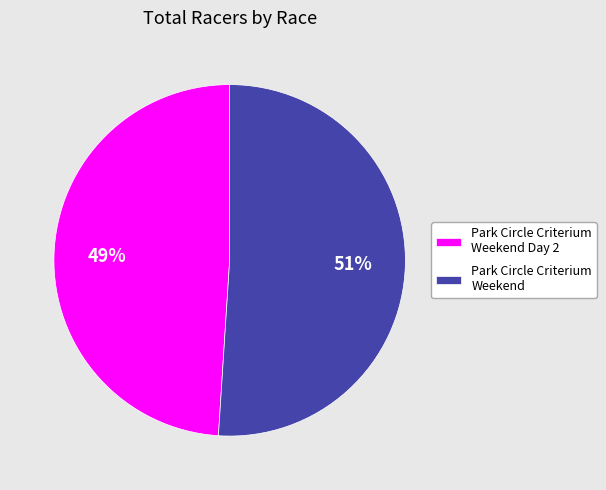

True or false: Park Circle Criterium Weekend accounts for 51% of the total.

True